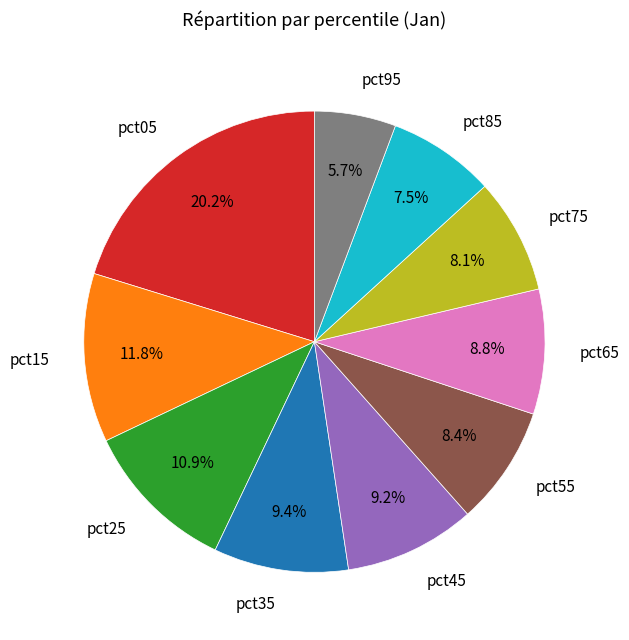

Does any single category account for the majority?

No